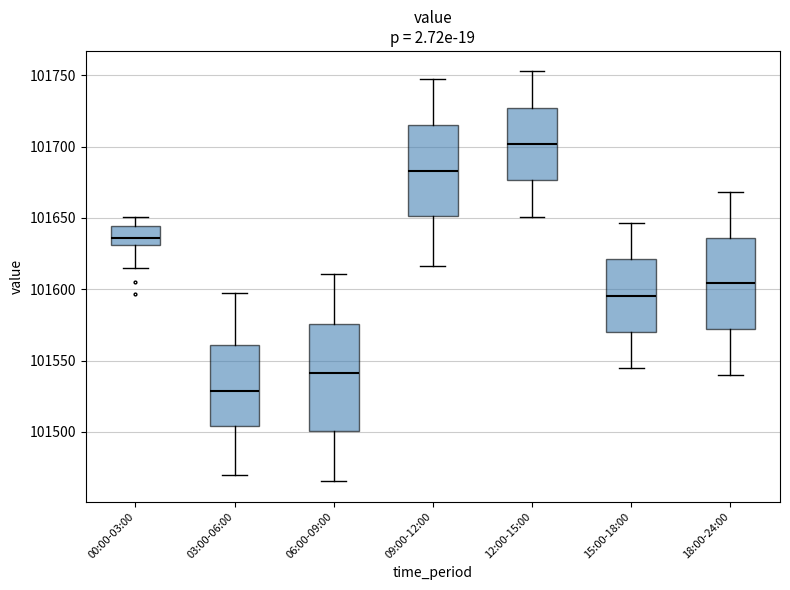

Reading left to right, transcribe this box plot: for each box, give where its median line is, the range the box spans, and where its two whiskers end, as read against the y-axis. The values are not printed on the chart, so give them approximately, as read against the axis.

00:00-03:00: median 101635, box 101630 to 101645, whiskers 101615 to 101650
03:00-06:00: median 101530, box 101505 to 101560, whiskers 101470 to 101595
06:00-09:00: median 101540, box 101500 to 101575, whiskers 101465 to 101610
09:00-12:00: median 101685, box 101650 to 101715, whiskers 101615 to 101745
12:00-15:00: median 101700, box 101675 to 101725, whiskers 101650 to 101755
15:00-18:00: median 101595, box 101570 to 101620, whiskers 101545 to 101645
18:00-24:00: median 101605, box 101570 to 101635, whiskers 101540 to 101670